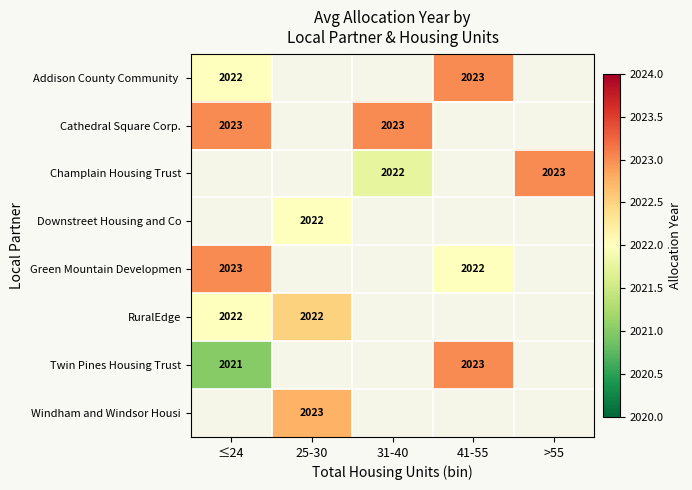

The Cathedral Square Corp. series shows 2023 at 31-40. True or false?

True